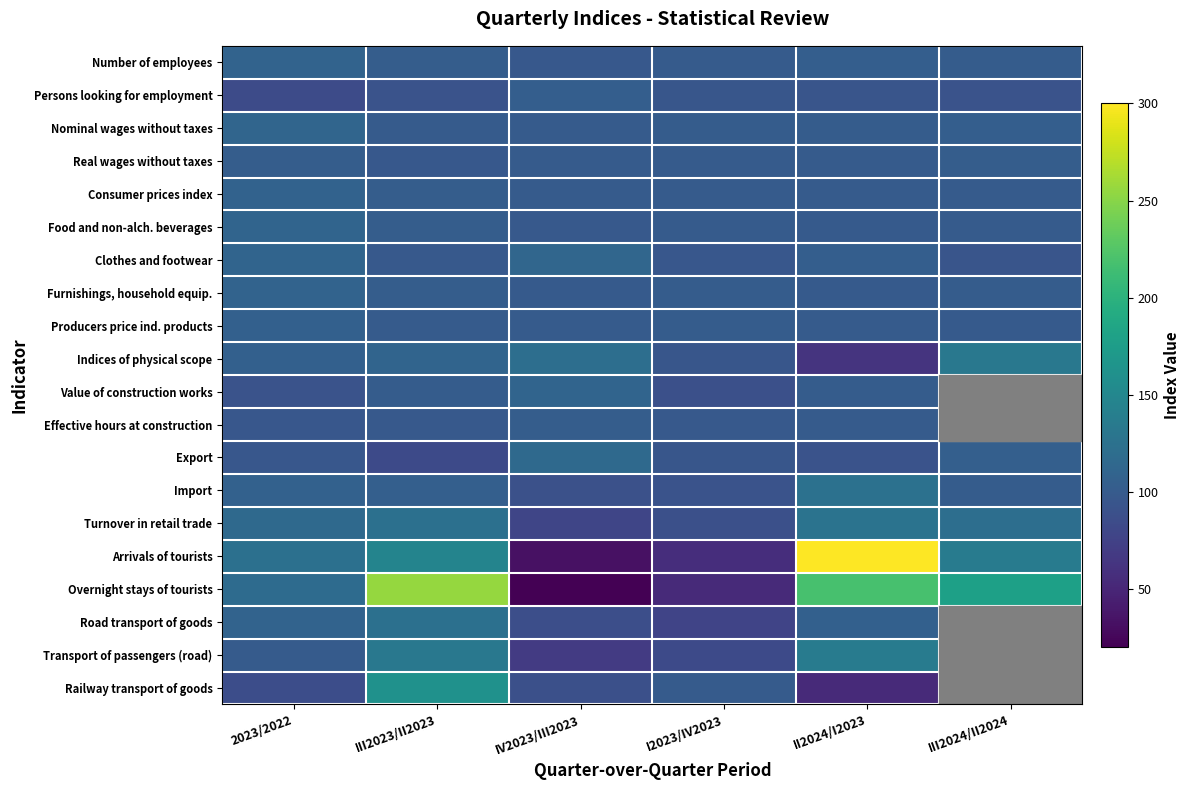

What is the difference between the highest and lowest values at II2024/I2023?

246.2